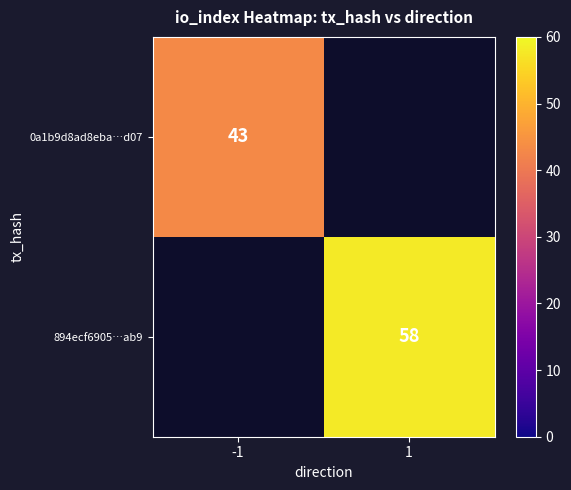

How many series are shown in this chart?

2